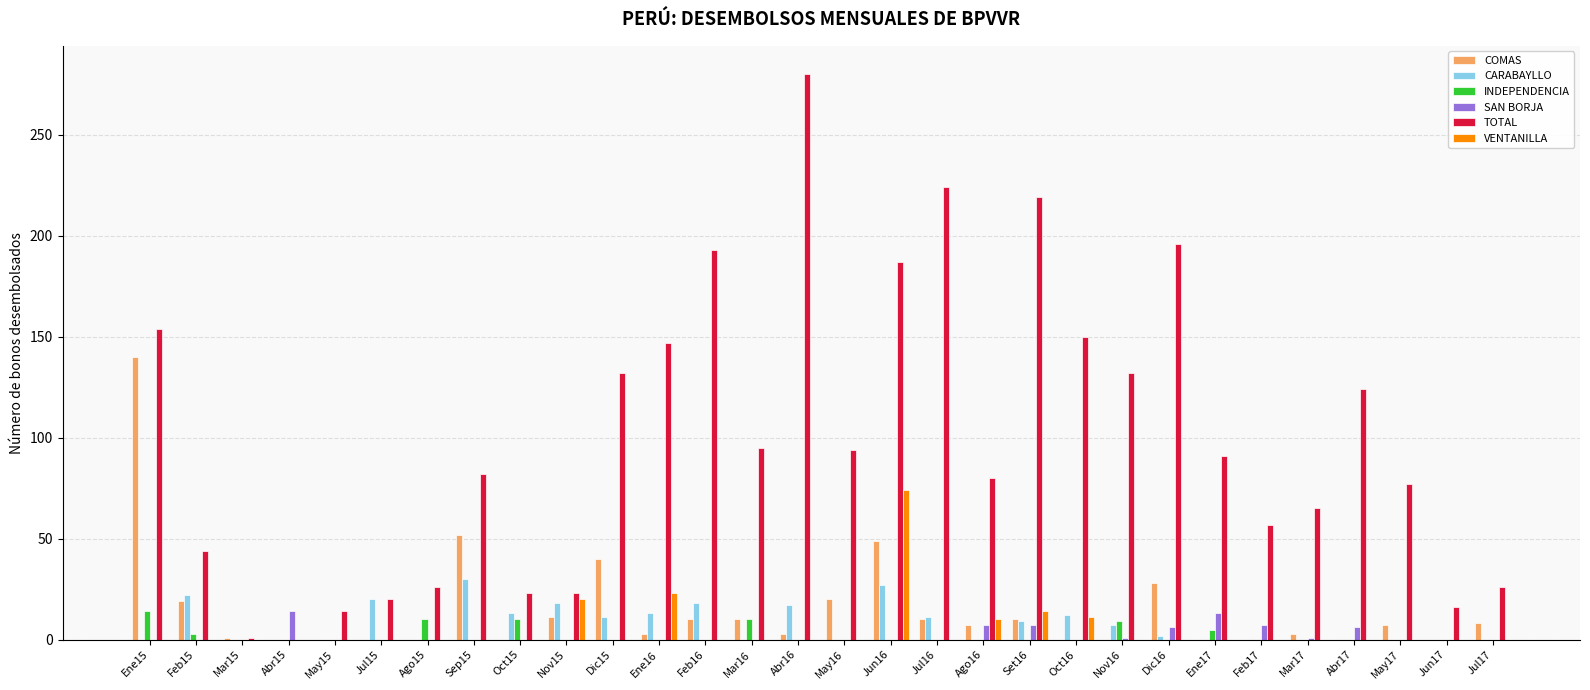

What is the highest value of the SAN BORJA series?

14